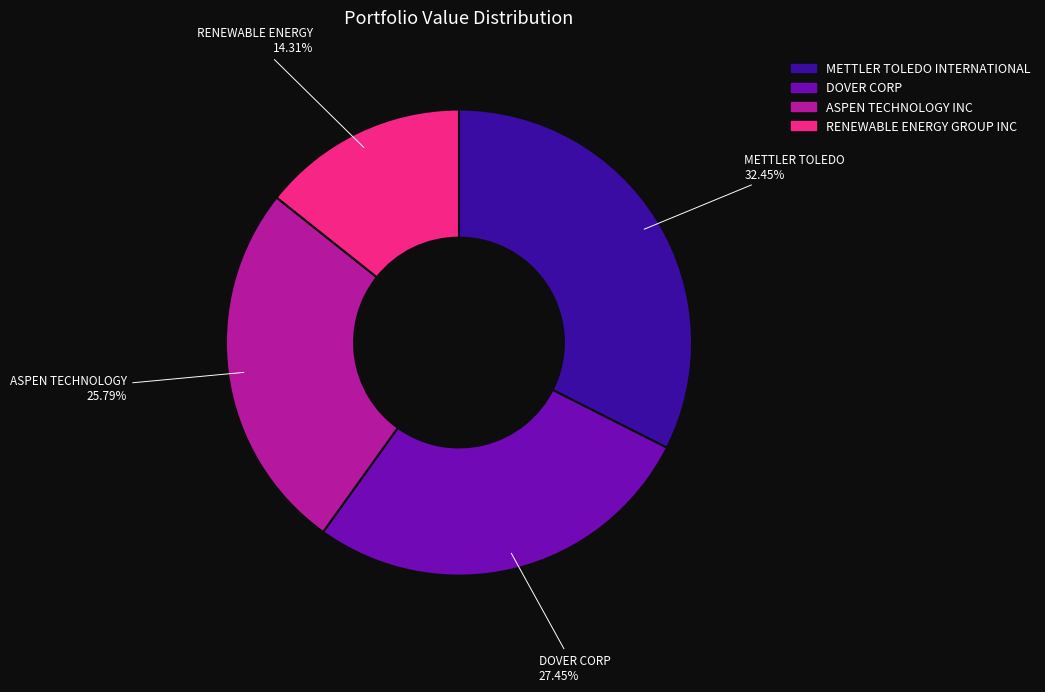

Combined, what portion of the pie is RENEWABLE ENERGY GROUP INC and ASPEN TECHNOLOGY INC?

40.1%